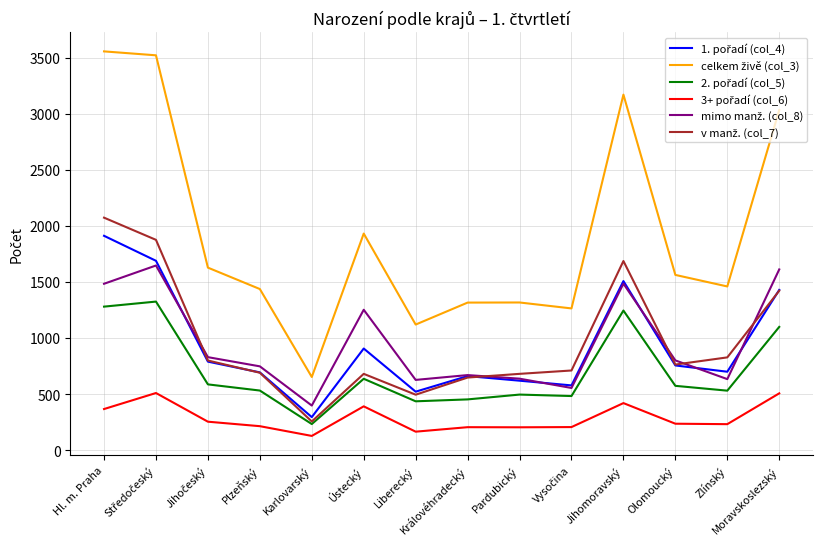

What is the total value across all series at Hl. m. Praha?

10674